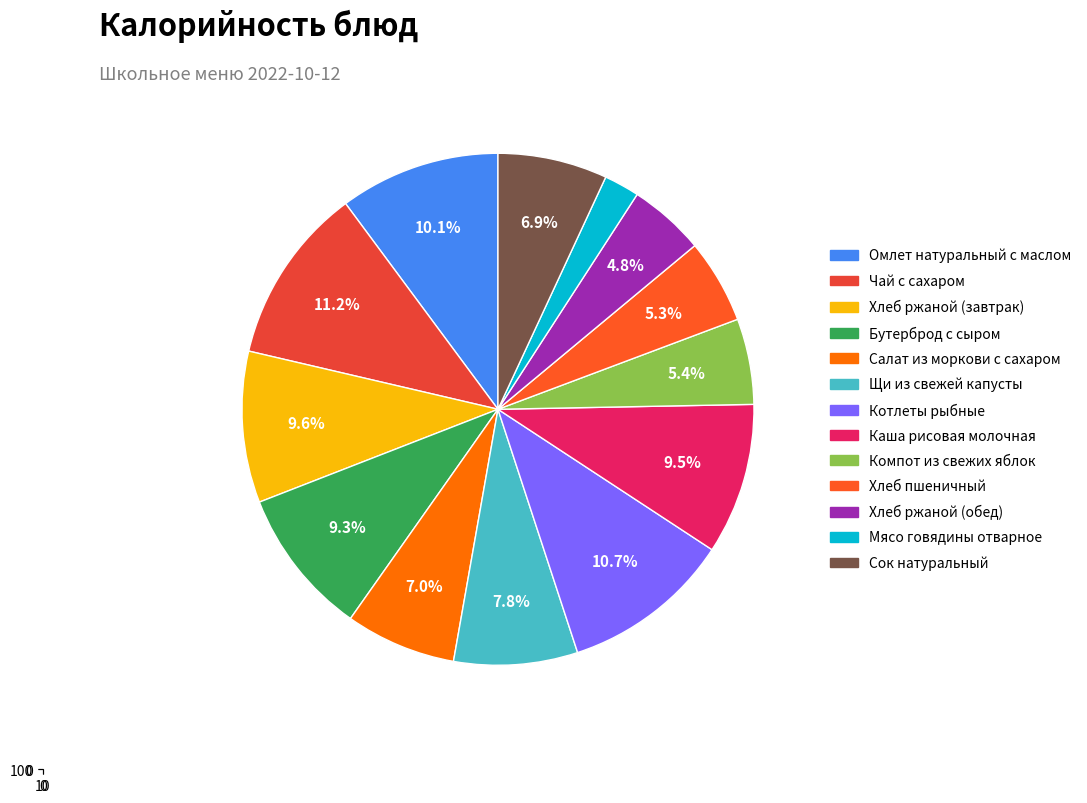

Does Салат из моркови с сахаром represent more than half of the total?

No